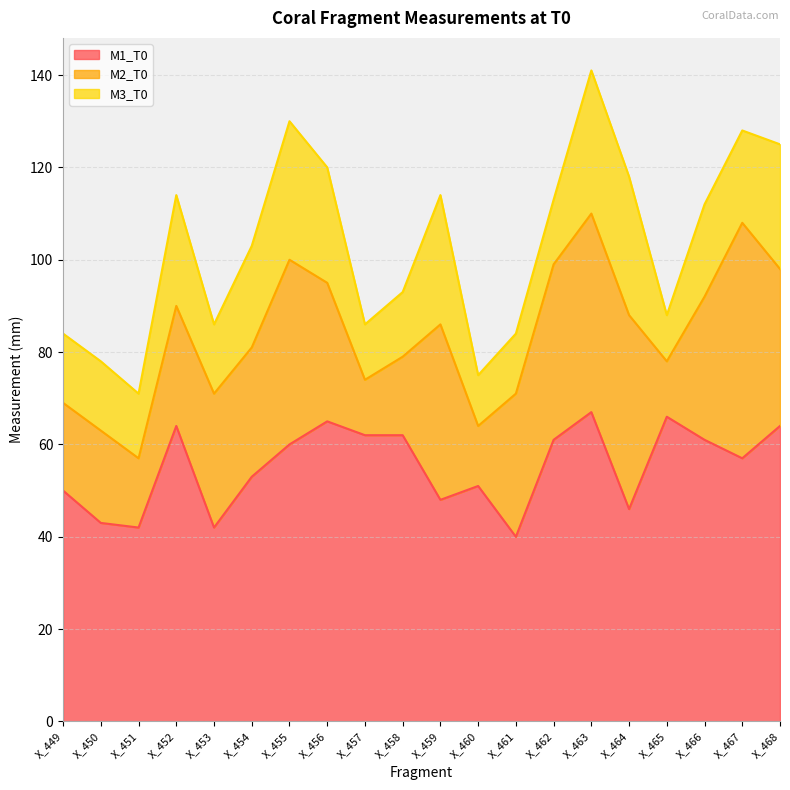

Does the chart have visible grid lines?

Yes